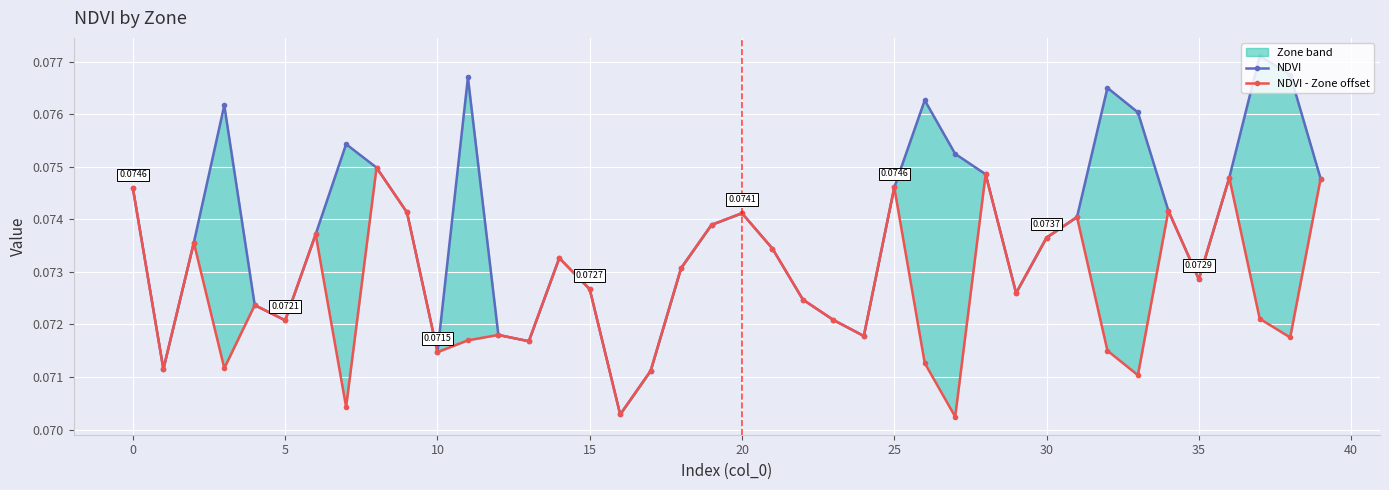

True or false: NDVI - Zone offset has more than 1 points higher than both neighbors.

True